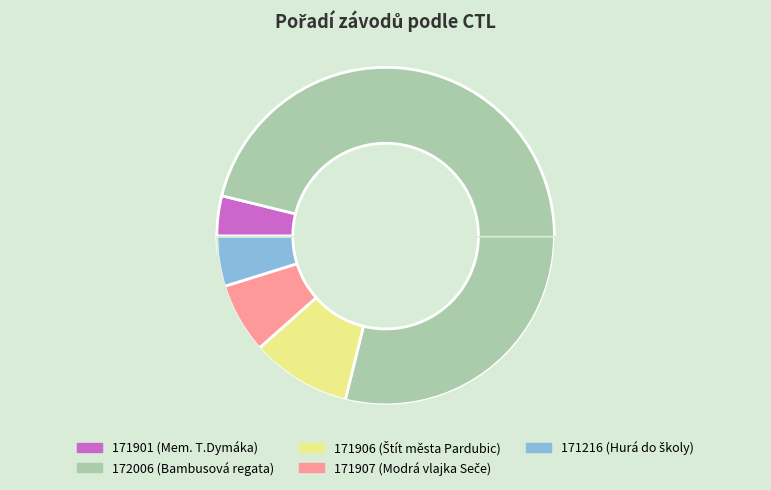

Between 171907 and 171906, which is larger?

171906